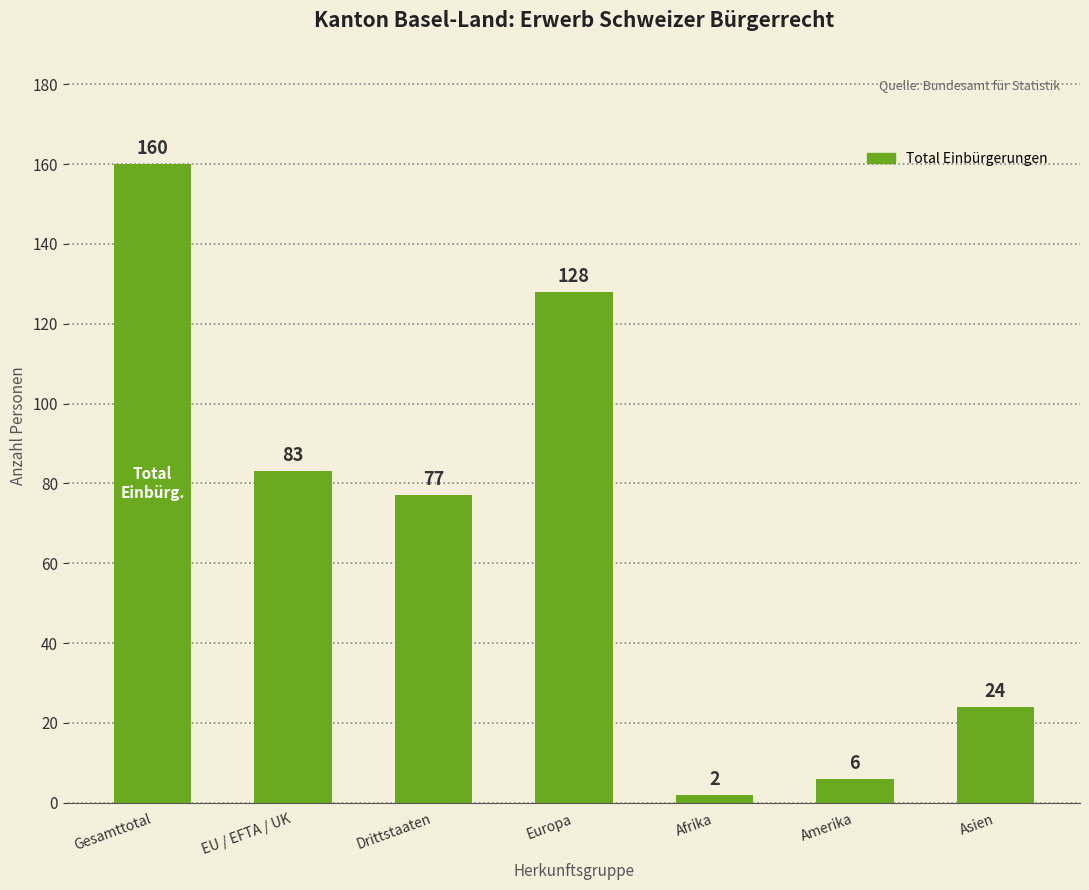

Rank the categories by value from lowest to highest.

Afrika, Amerika, Asien, Drittstaaten, EU / EFTA / UK, Europa, Gesamttotal